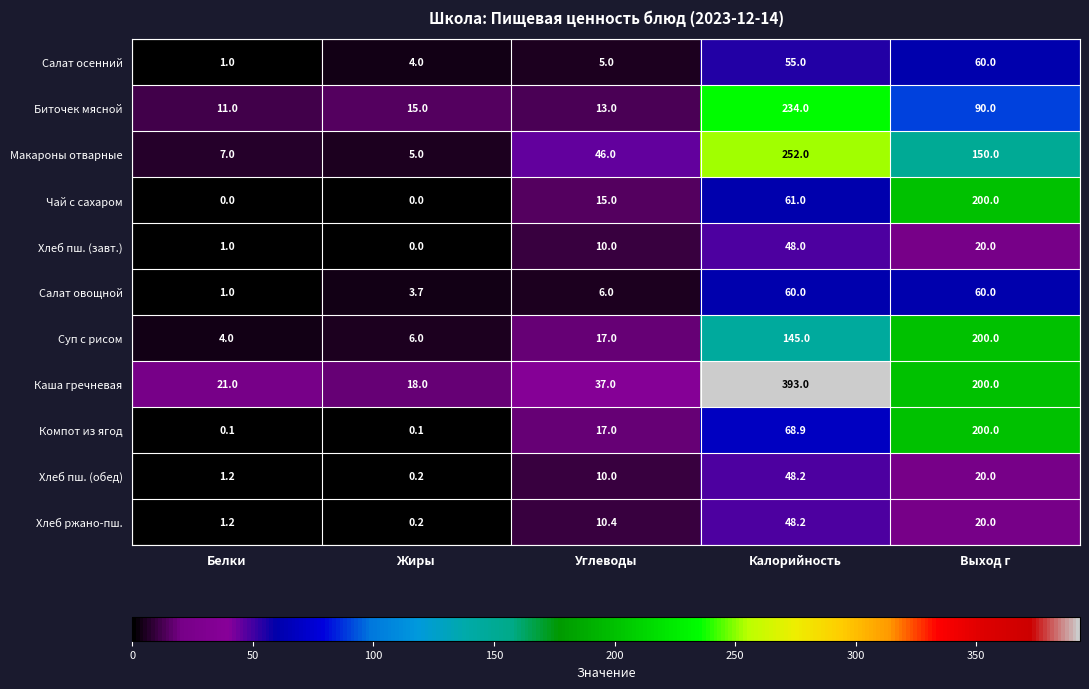

How many distinct data groups are displayed?

11